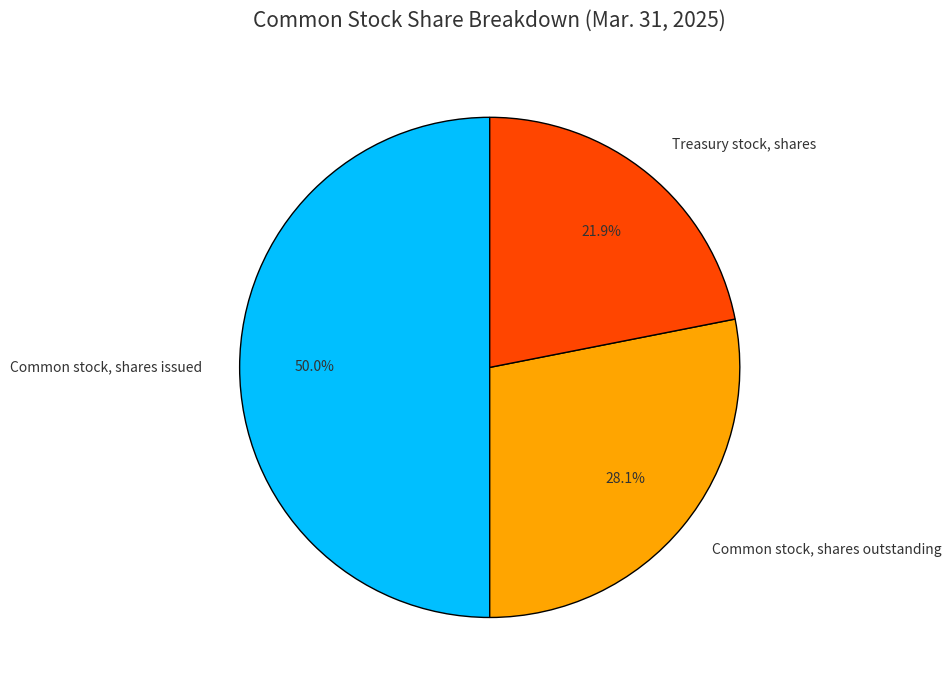

Rank the categories by value from highest to lowest.

Common stock, shares issued, Common stock, shares outstanding, Treasury stock, shares